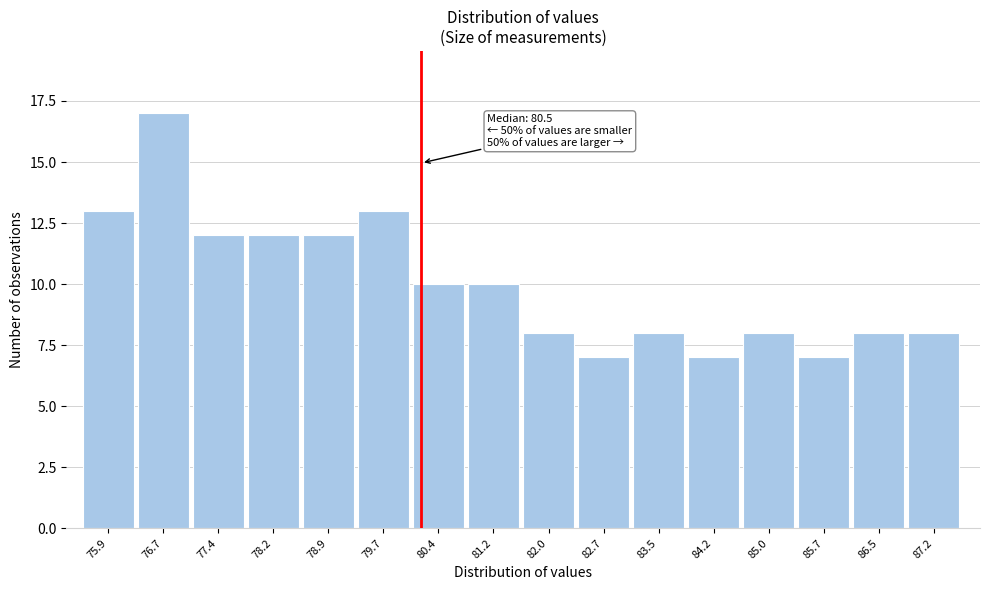

Reading left to right, transcribe all the data shown in this chart.

75.9=13	76.7=17	77.4=12	78.2=12	78.9=12	79.7=13	80.4=10	81.2=10	82.0=8	82.7=7	83.5=8	84.2=7	85.0=8	85.7=7	86.5=8	87.2=8